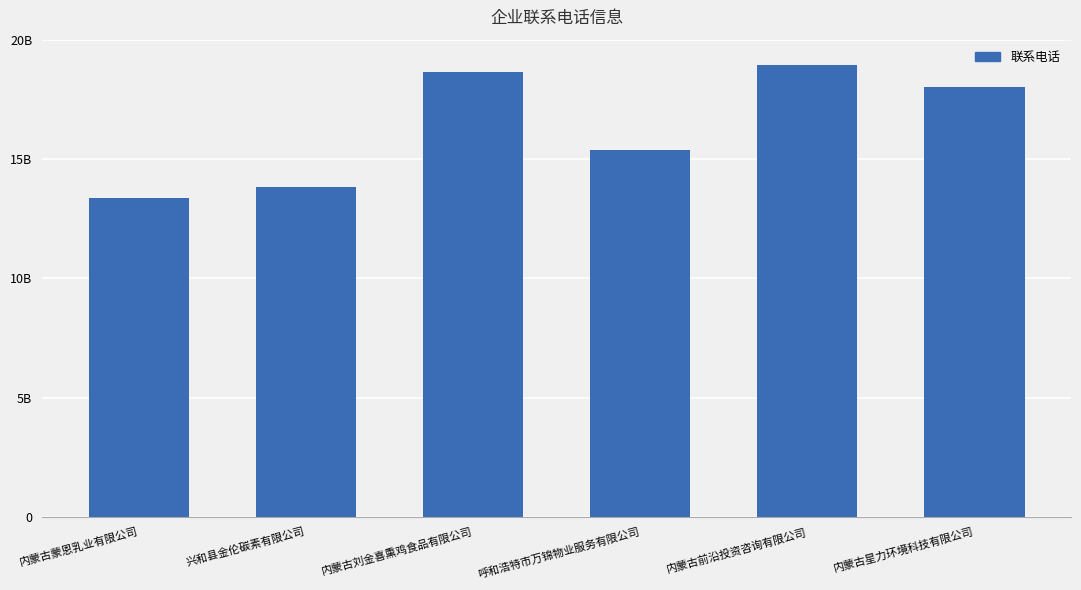

What is the value of the 1st bar from the left?

13384840446